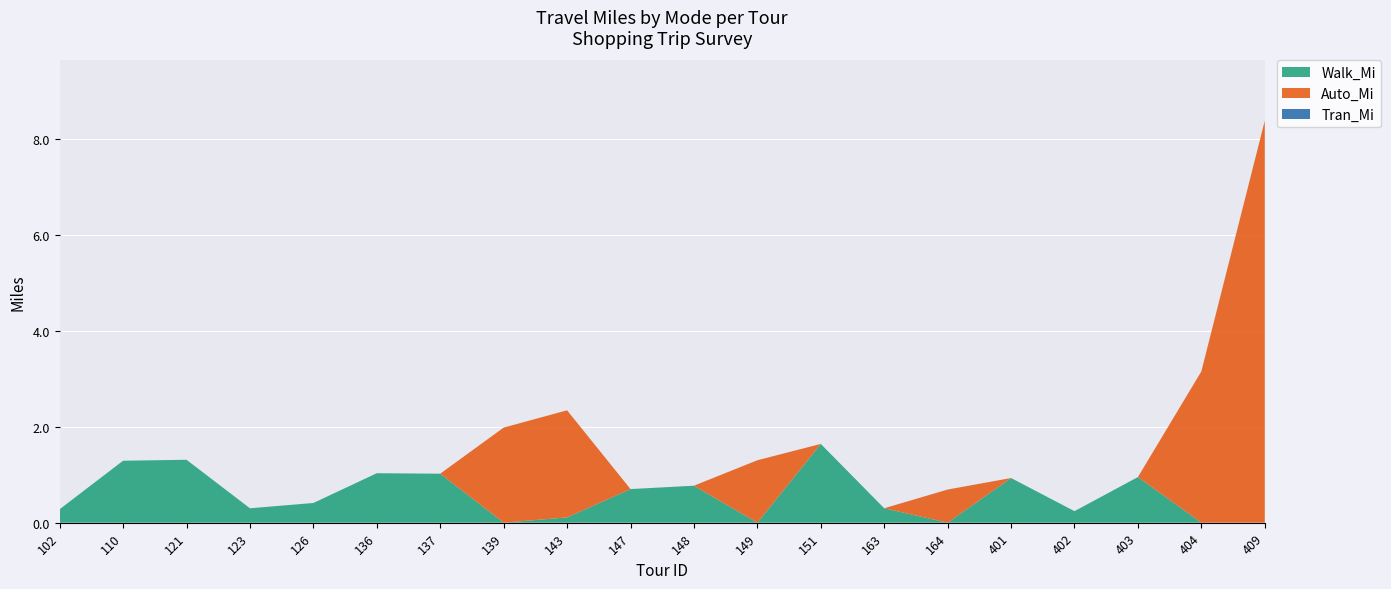

At which category is the sum across all series the highest?

409